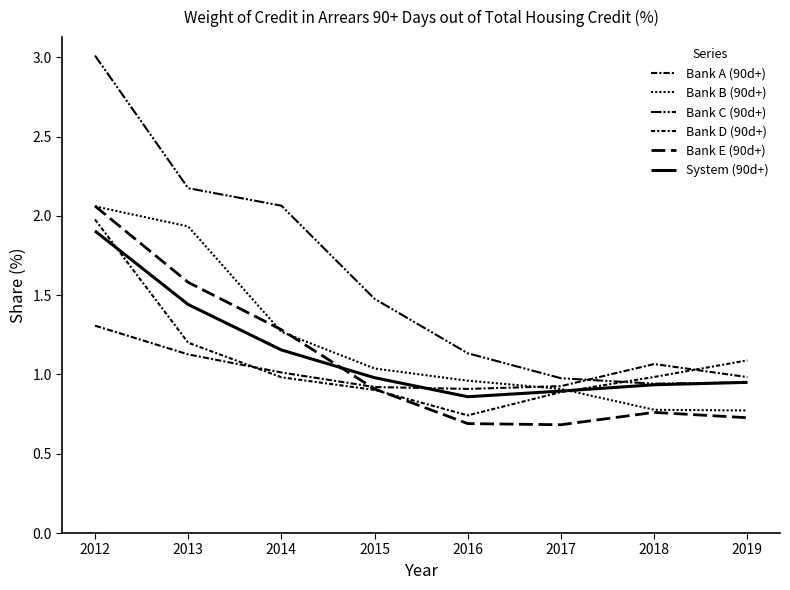

What is the sum of the Bank A (90d+) values at 2013 and 2014?

2.1